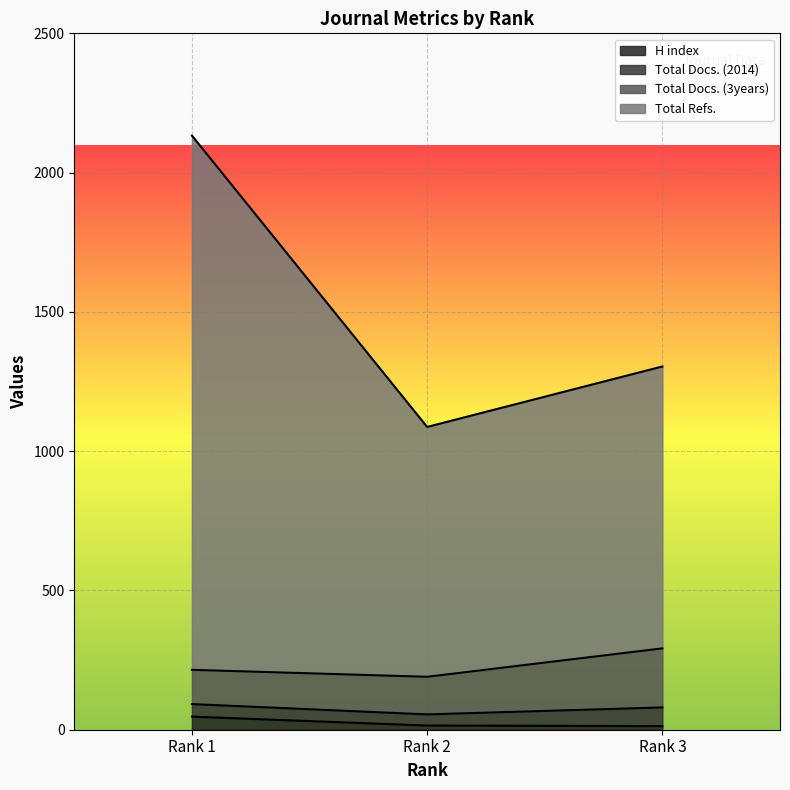

What is the average value of the Total Refs. series?

1508